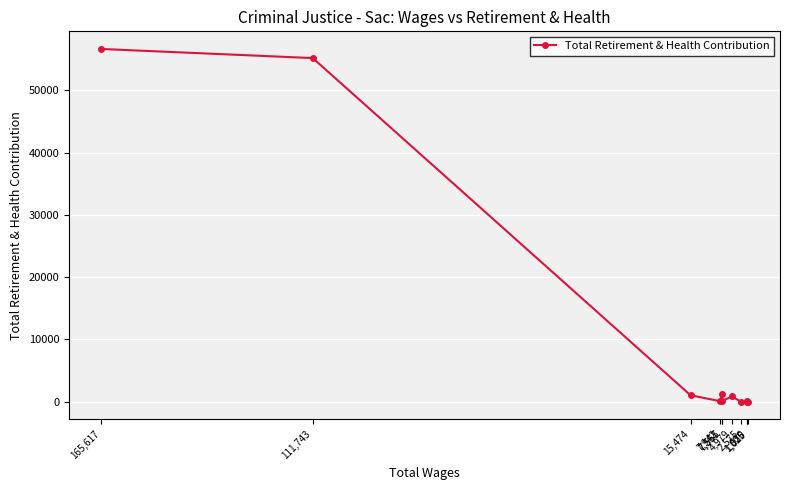

True or false: there are more than 0 points higher than both neighbors.

True